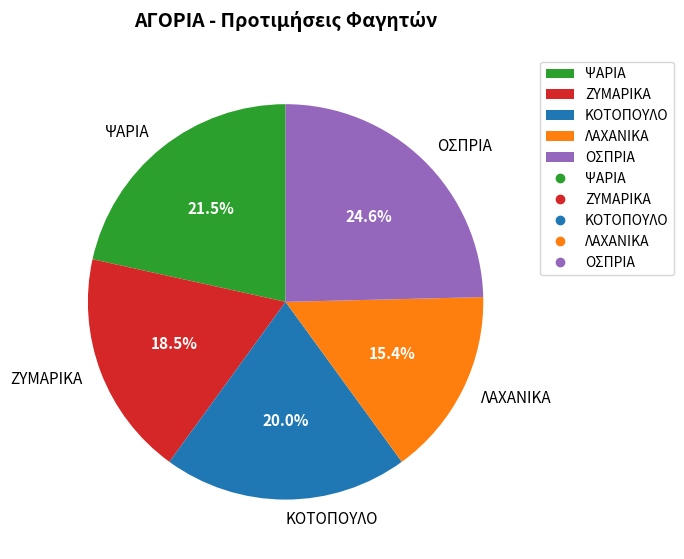

To the nearest percent, what is the average slice percentage?

20%